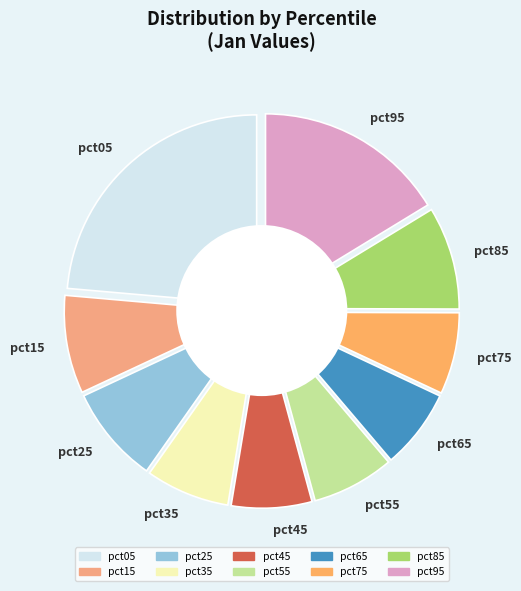

To the nearest percent, what is the average slice percentage?

10%